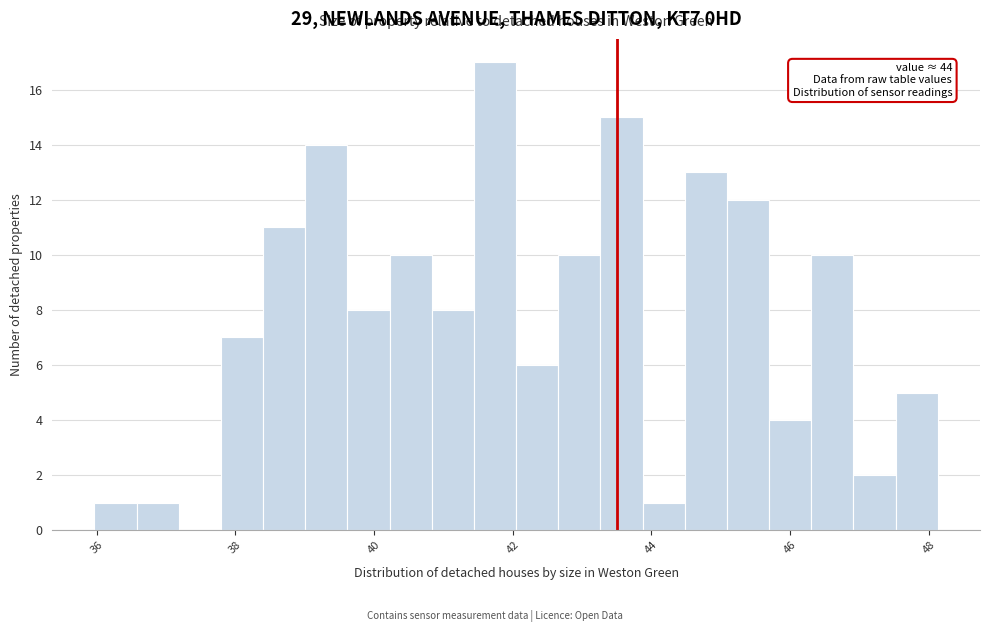

Around what value on the x-axis is the tallest bar? Give the approximate position of its centre, as read against the axis.

41.8